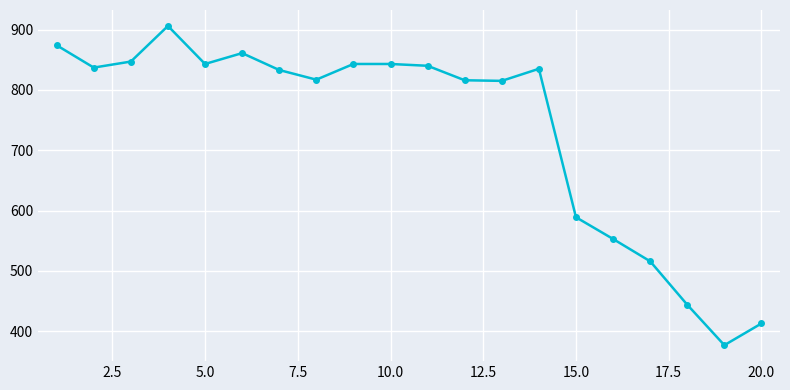

What is the difference between the second highest and minimum values?

497